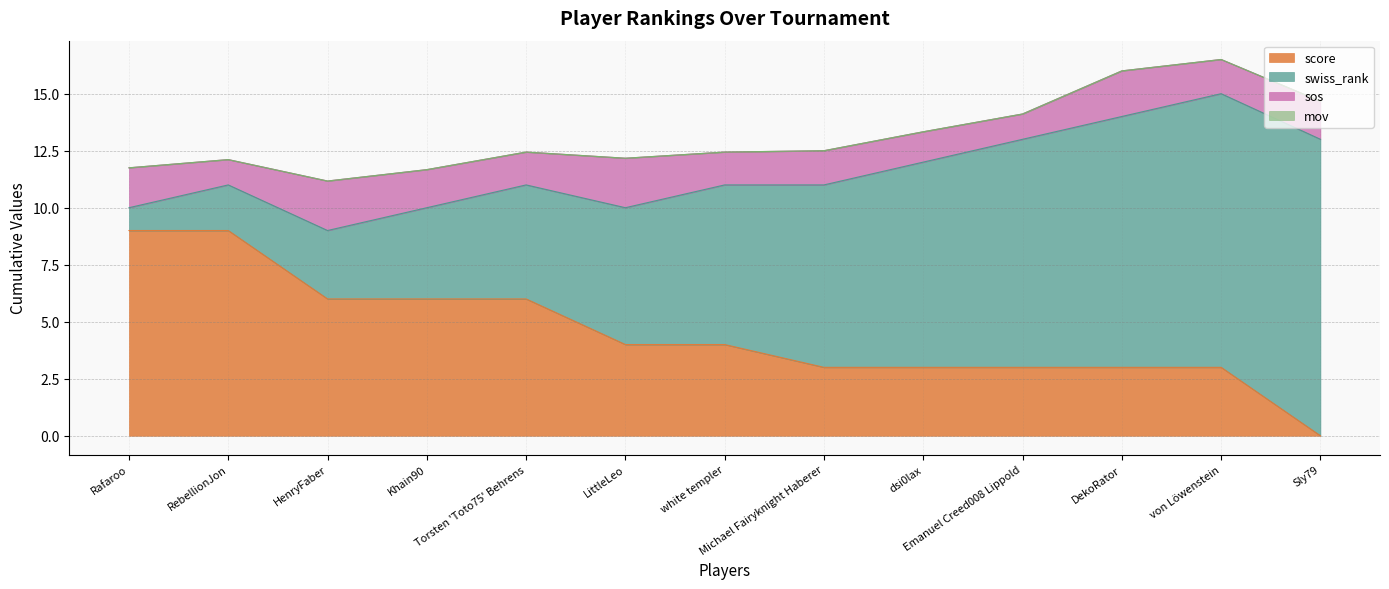

Is the value of mov at white templer greater than the value of sos at Rafaroo?

No